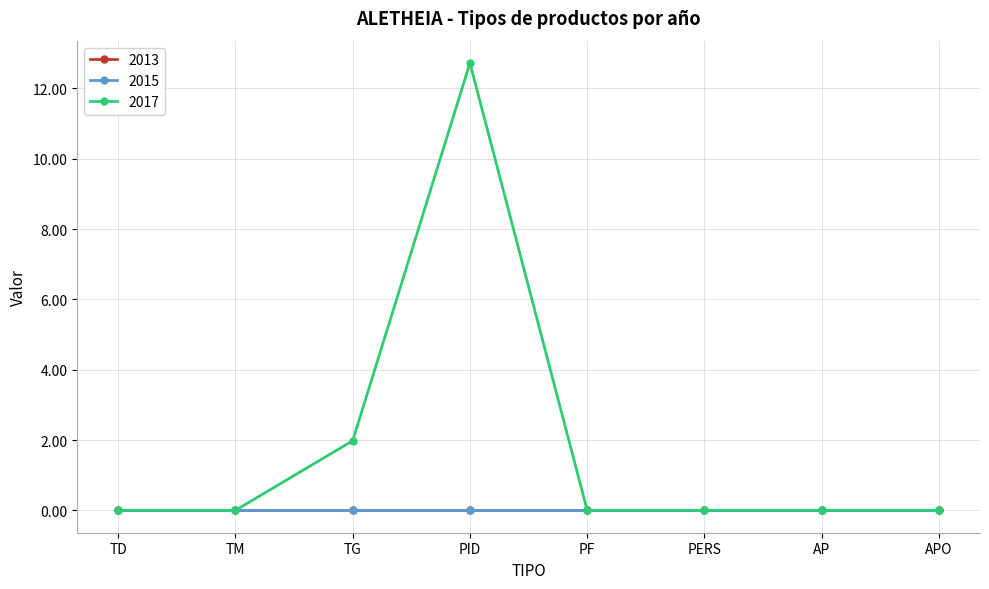

Does the chart have visible grid lines?

Yes